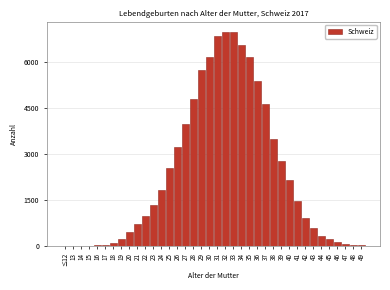

What is the change in value from 34 to 36?

-1185